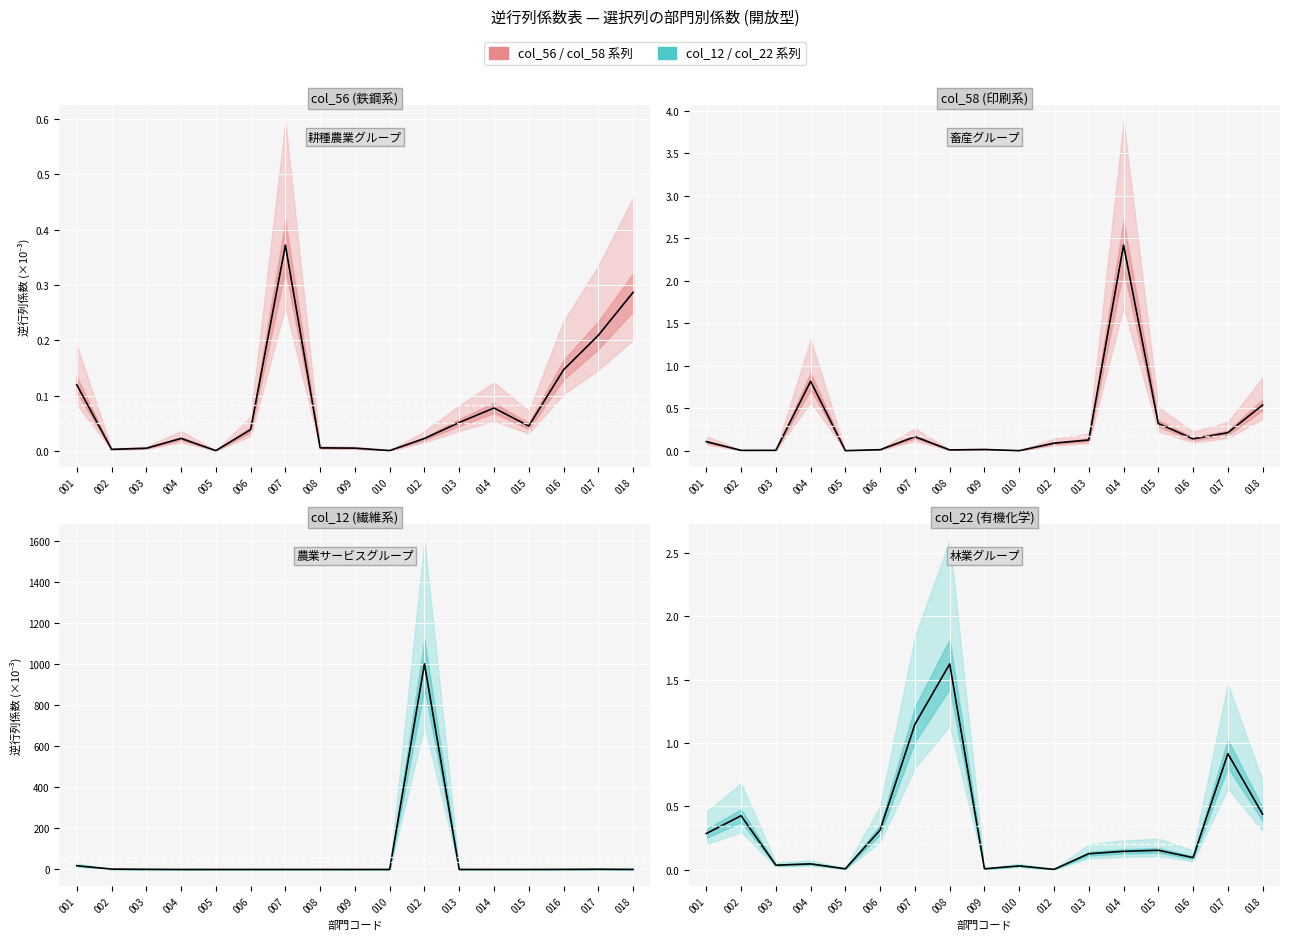

Reading left to right, extract all data points from this chart.

0.3	0.4	0.0	0.0	0.0	0.3	1.1	1.6	0.0	0.0	0.0	0.1	0.1	0.2	0.1	0.9	0.4